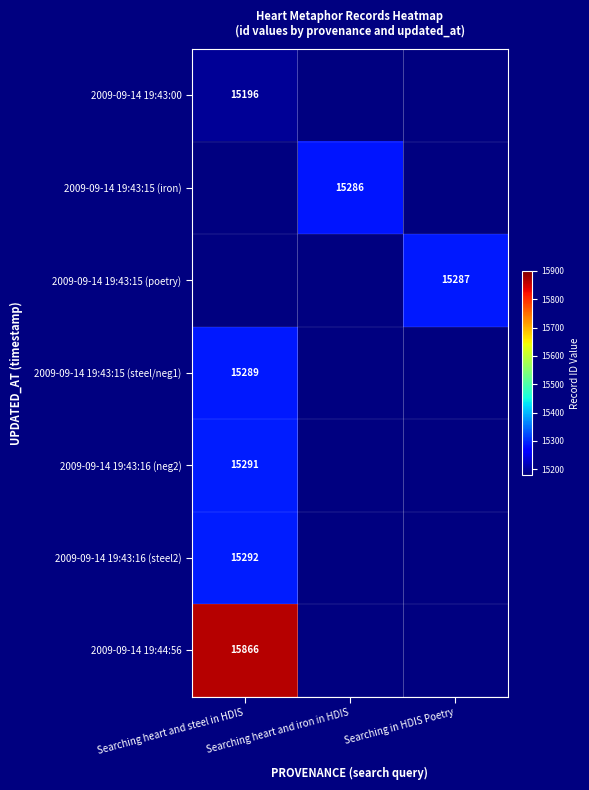

Is it true that 2009-09-14 19:43:15 (poetry) equals 15287 at Searching in HDIS Poetry?

True